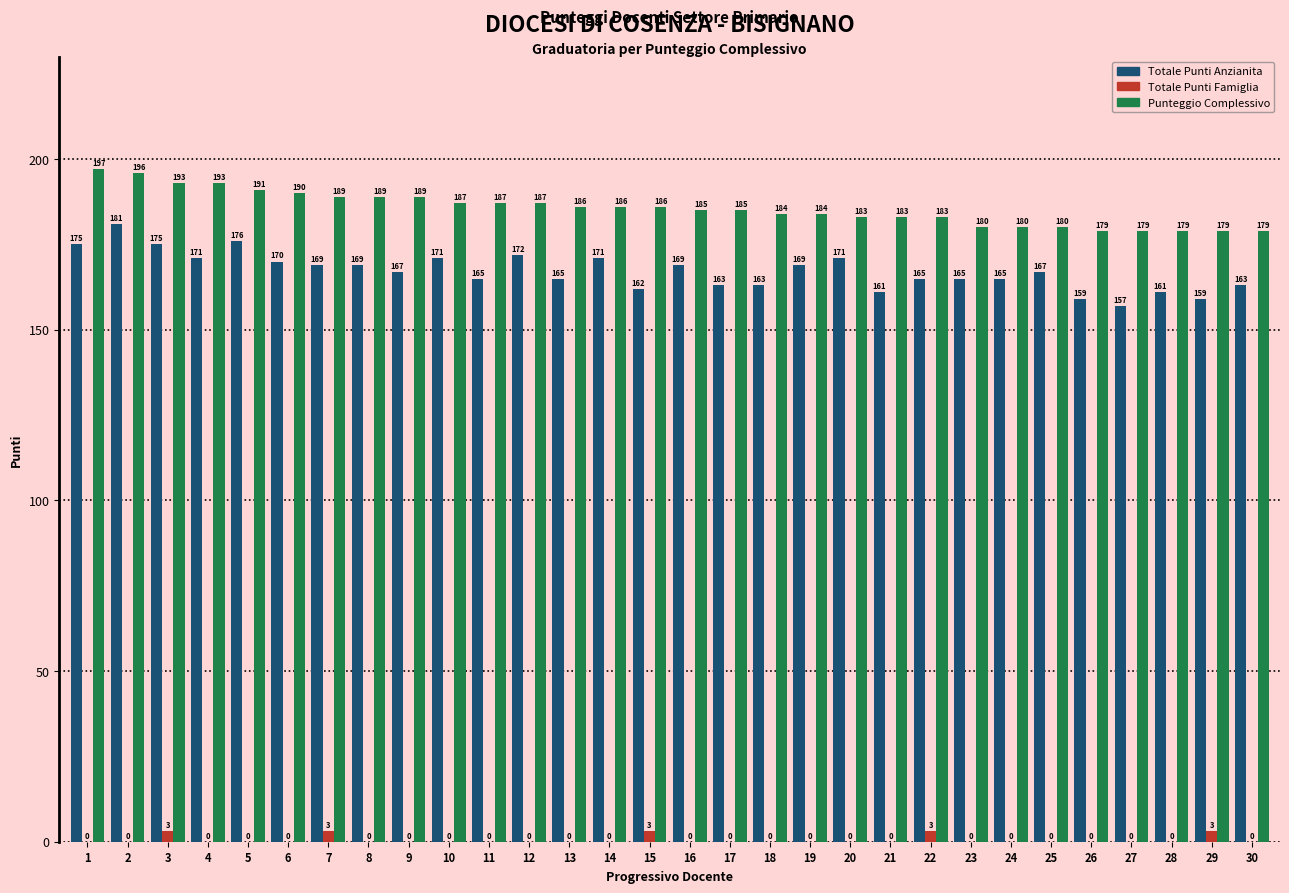

What value does the Punteggio Complessivo series have at 1, to the nearest 10?

200